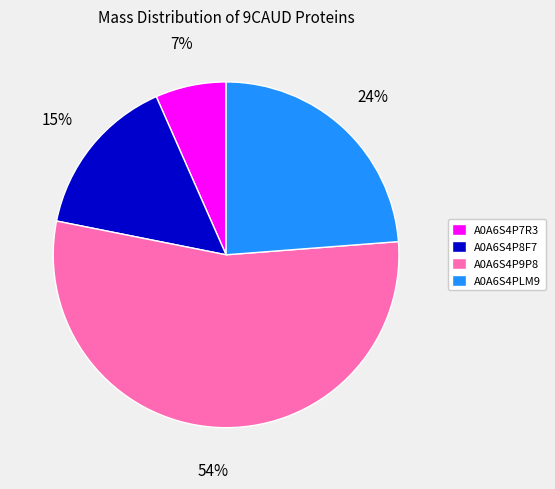

How many slices are in this pie chart?

4